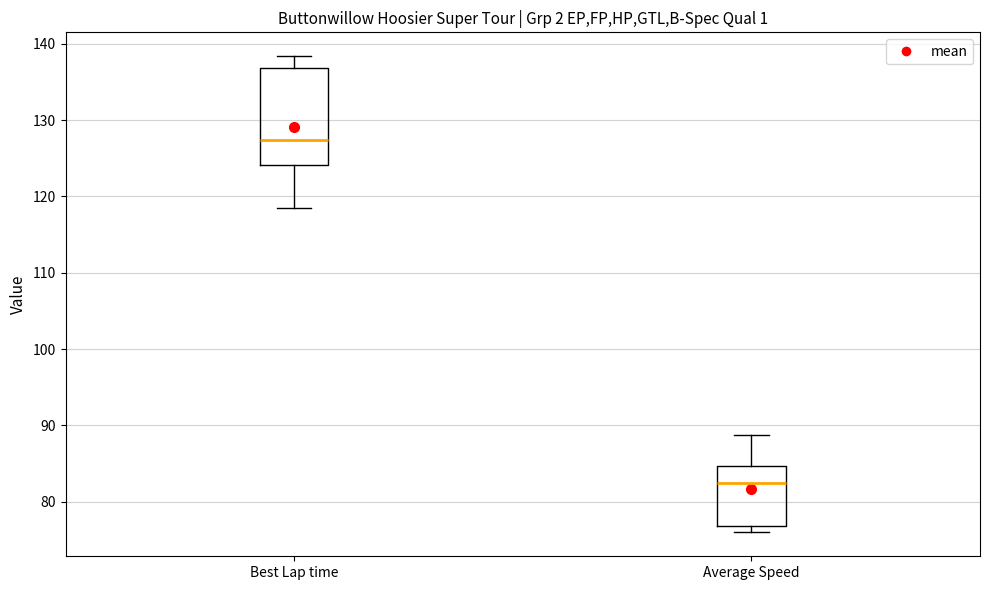

Reading left to right, transcribe this box plot: for each box, give where its median line is, the range the box spans, and where its two whiskers end, as read against the y-axis. The values are not printed on the chart, so give them approximately, as read against the axis.

Best Lap time: median 127, box 124 to 137, whiskers 118 to 138
Average Speed: median 82, box 77 to 85, whiskers 76 to 89